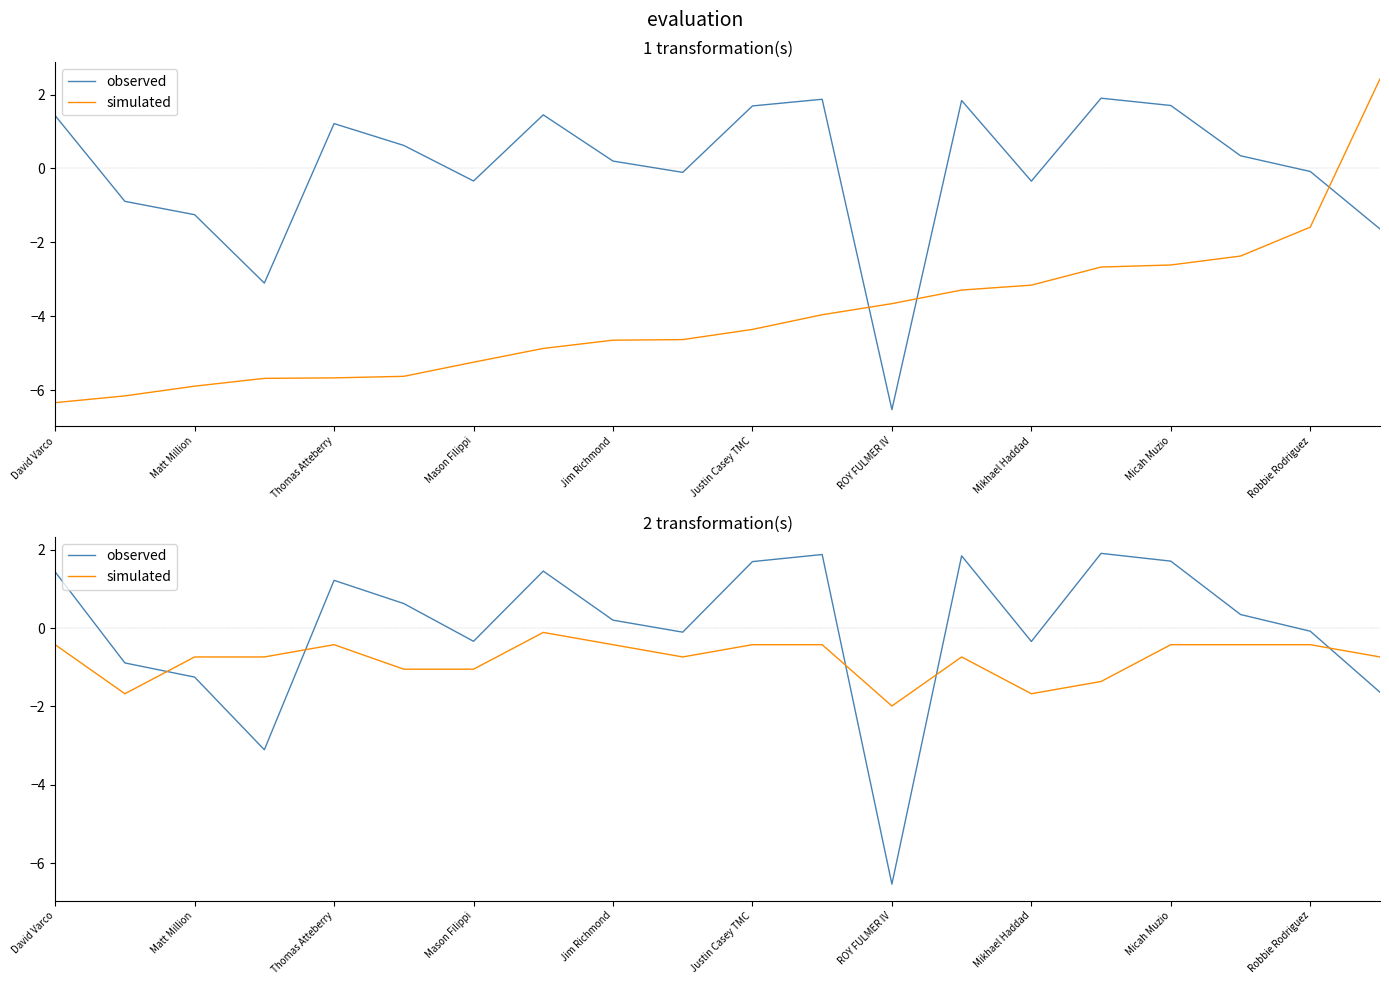

What are all the series names shown in the legend?

observed, simulated